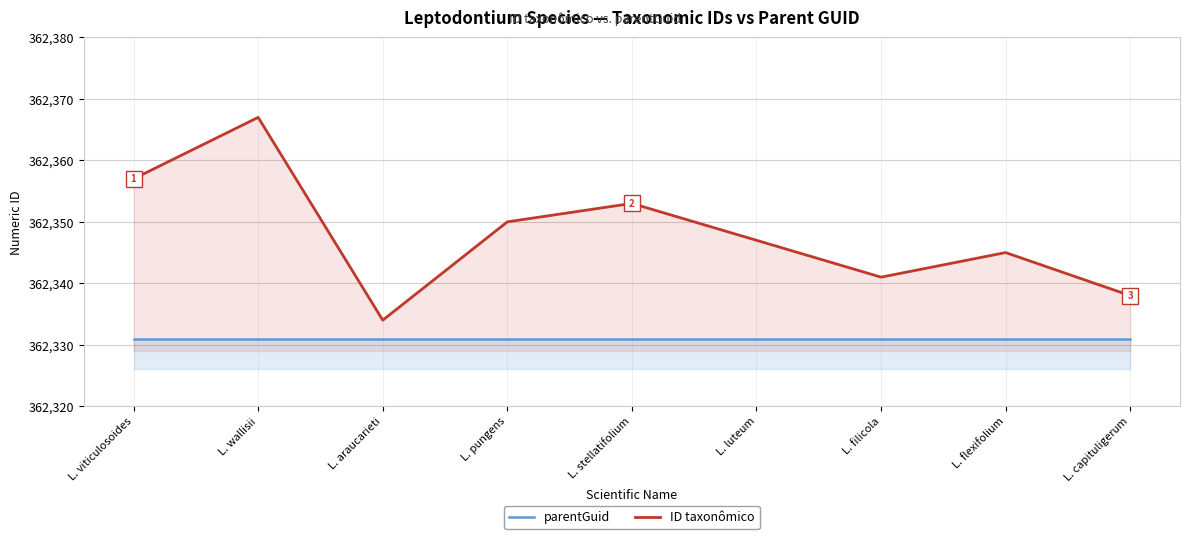

Is it true that parentGuid equals 362331 at L. flexifolium?

True